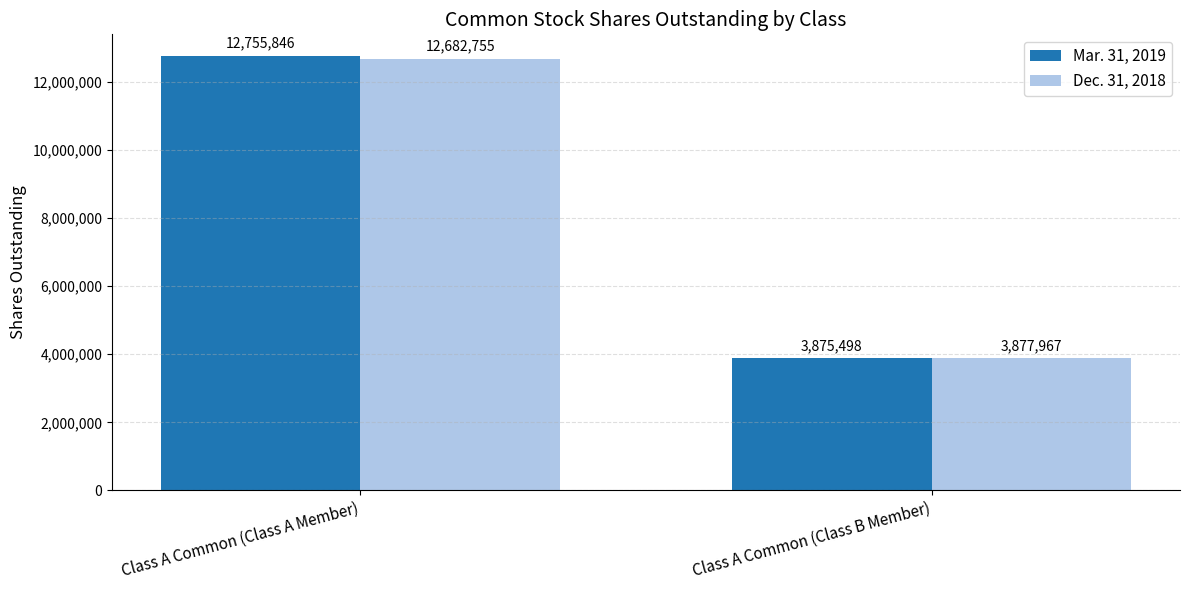

What is the spread (max minus min) of values at Class A Common (Class A Member)?

73091